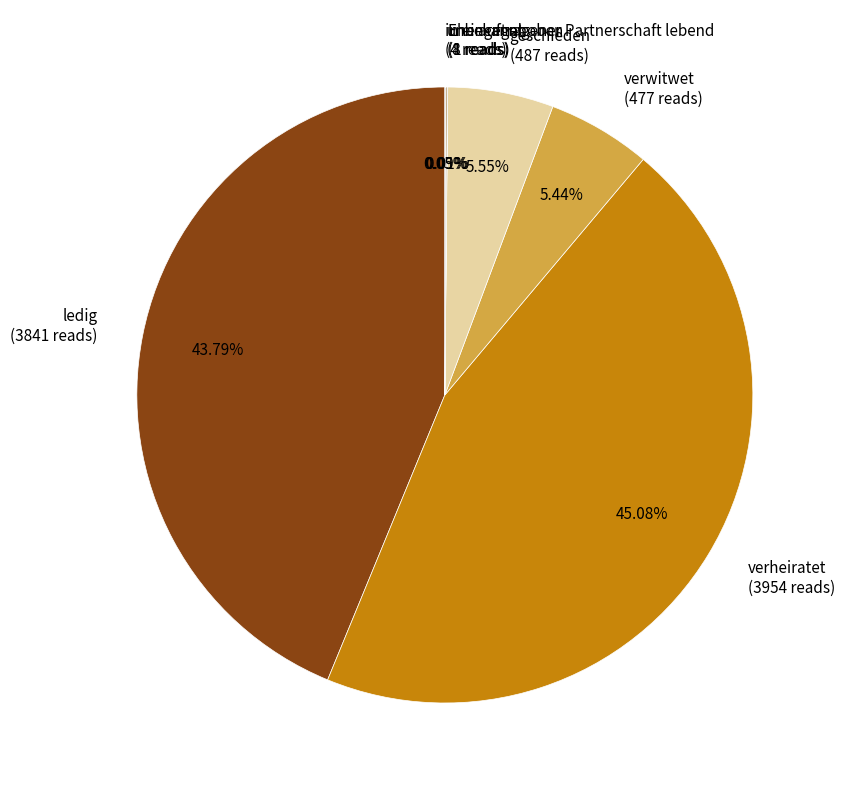

Is ledig (3841 reads) the majority of the pie?

No